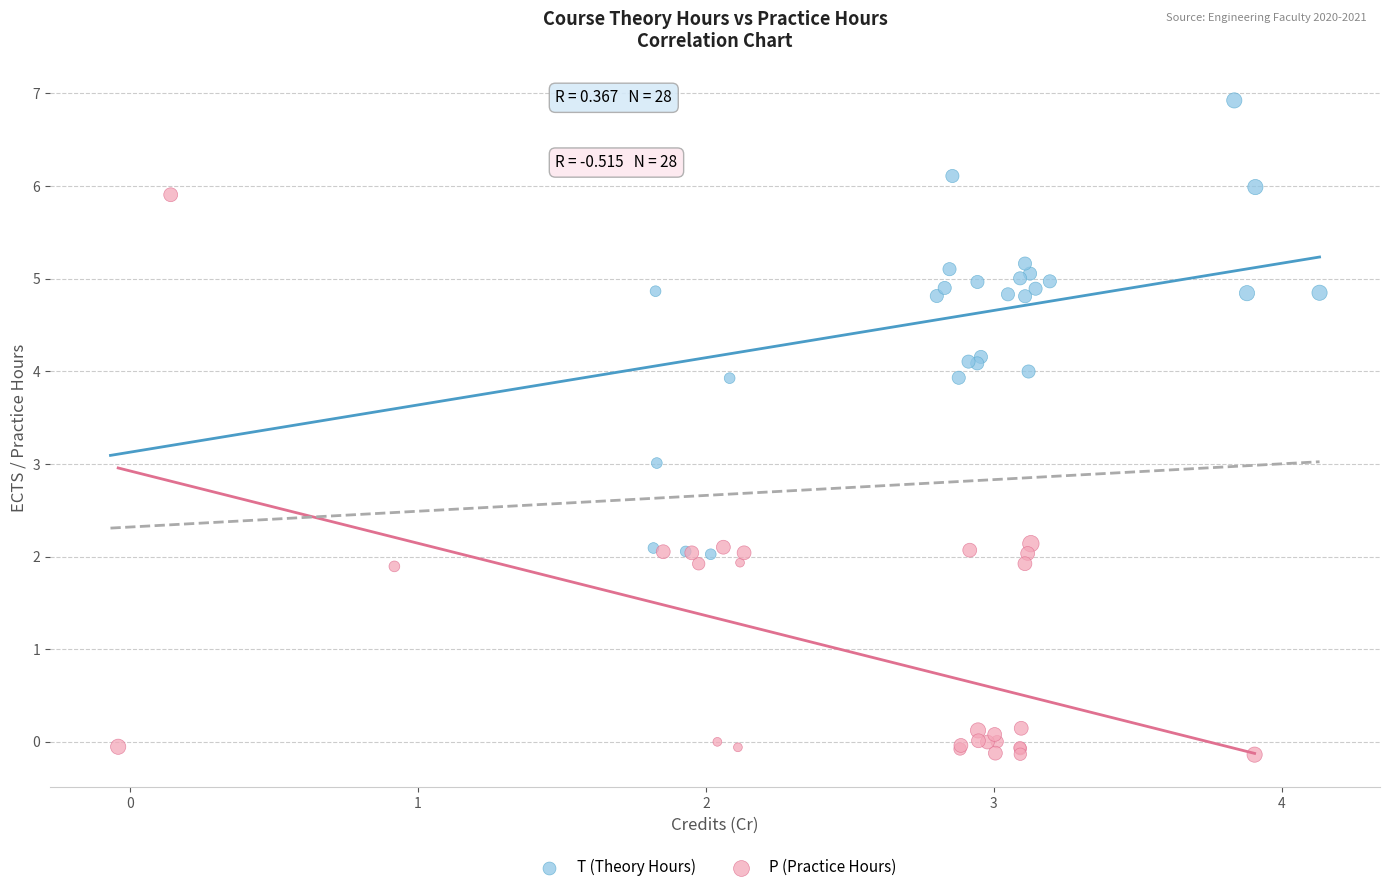

Which series reaches the minimum Y coordinate?

P (Practice Hours)